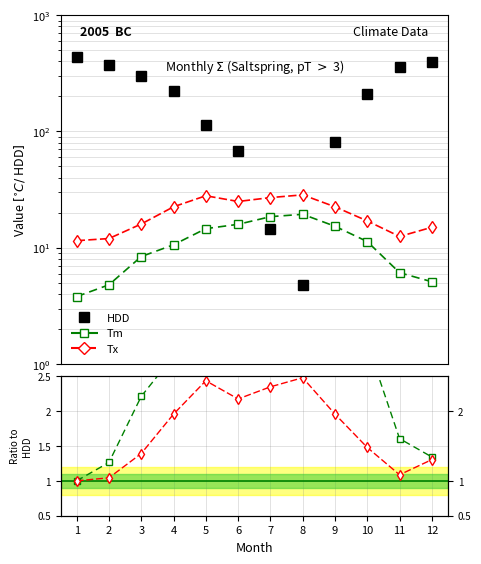

Which category has the lowest value across all series?

1